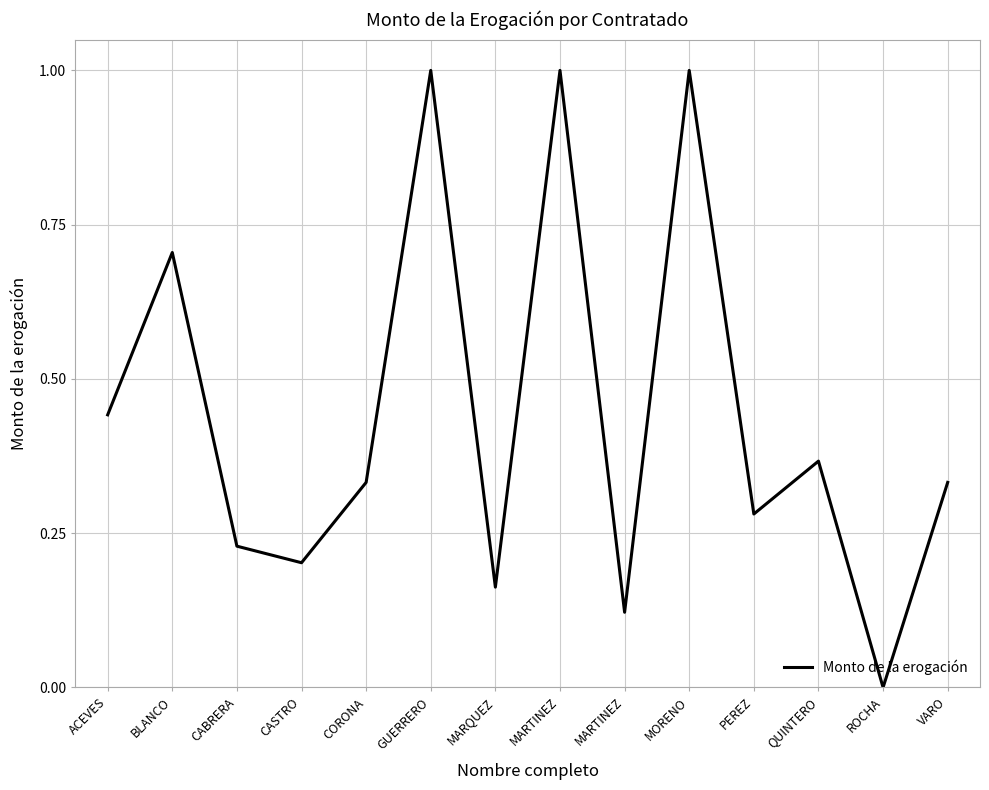

How many lines are shown in the chart?

1